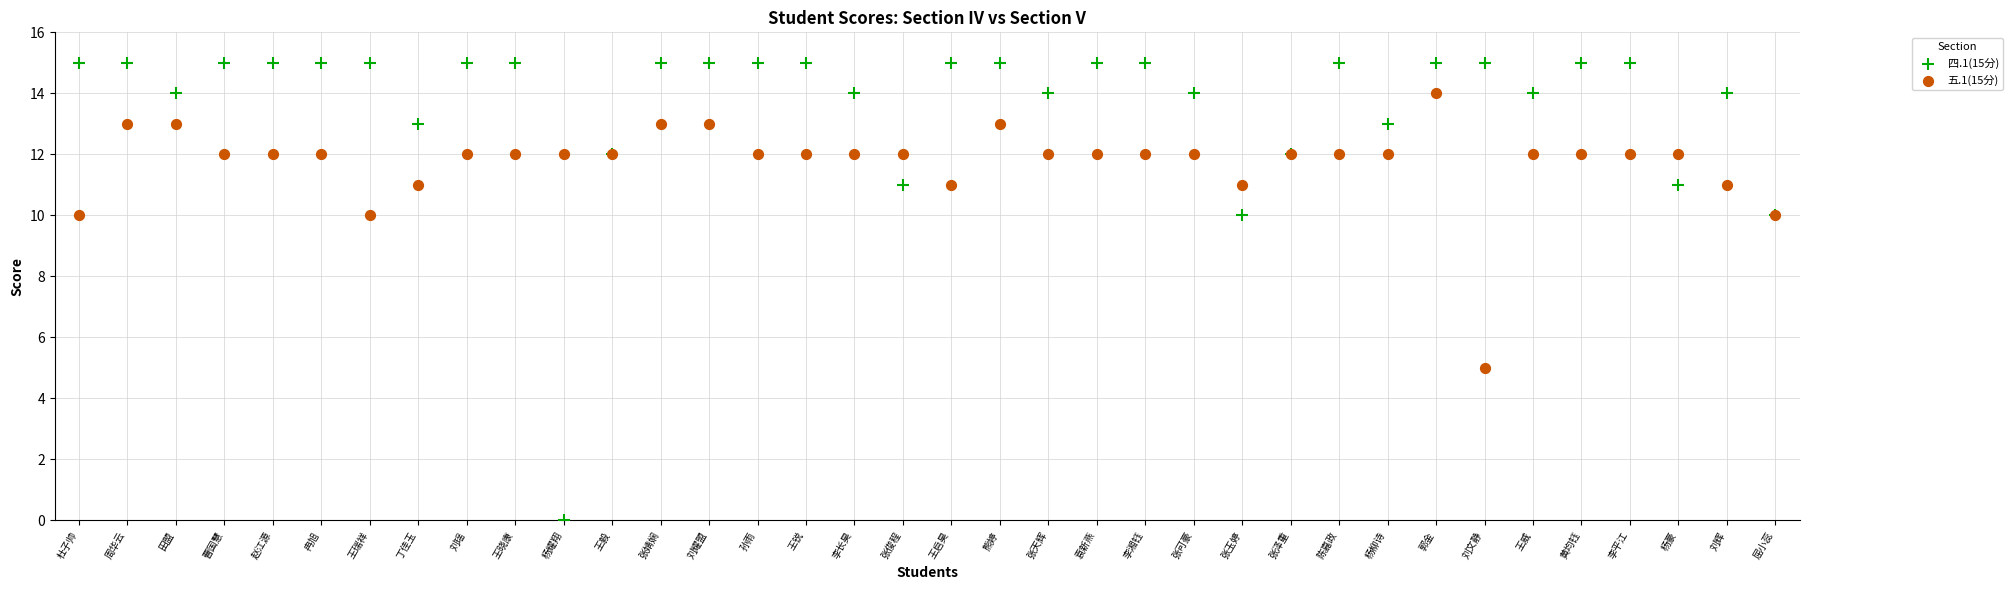

Which series contains the lowest Y value?

四.1(15分)